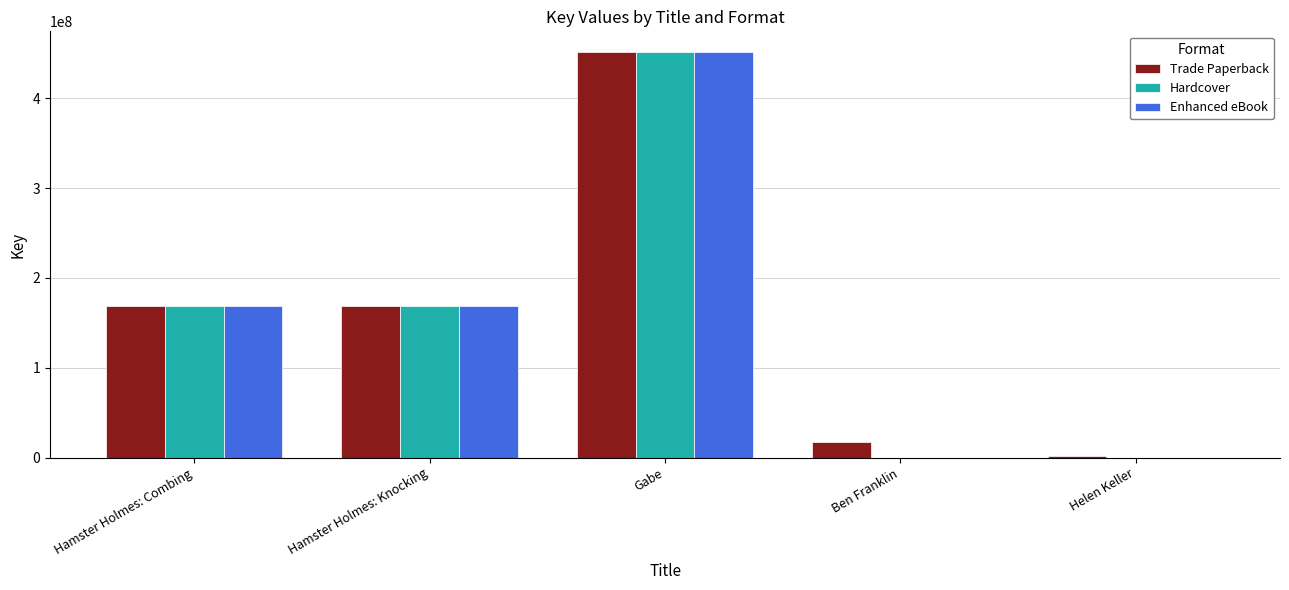

What is the average value of the Enhanced eBook series?

157829428